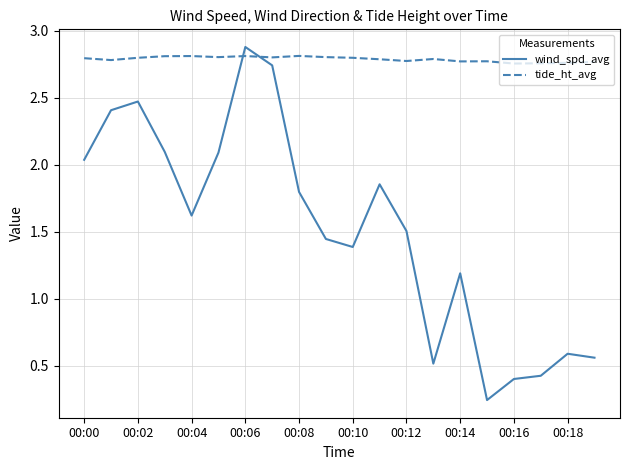

Which series has the largest range (max minus min)?

wind_spd_avg